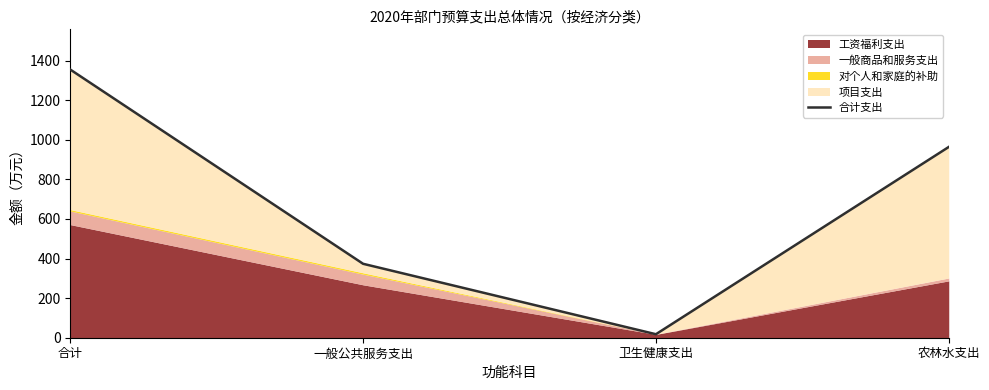

What value does the data have at 农林水支出?

963.7